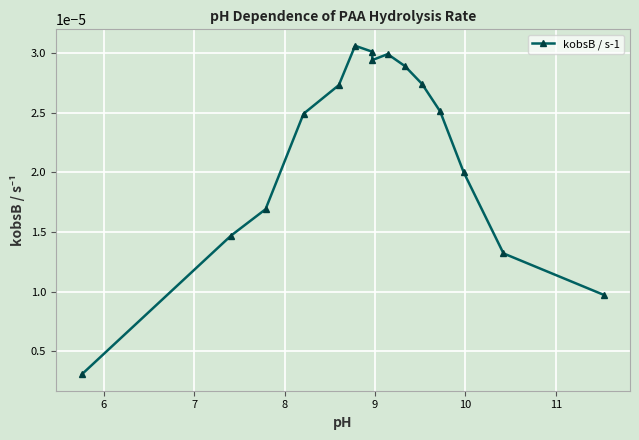

Count the number of data series in this chart.

1